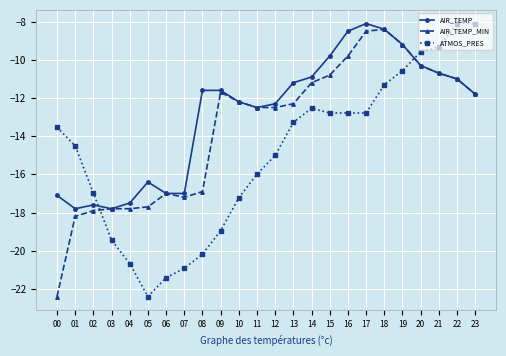

How many lines are shown in the chart?

3